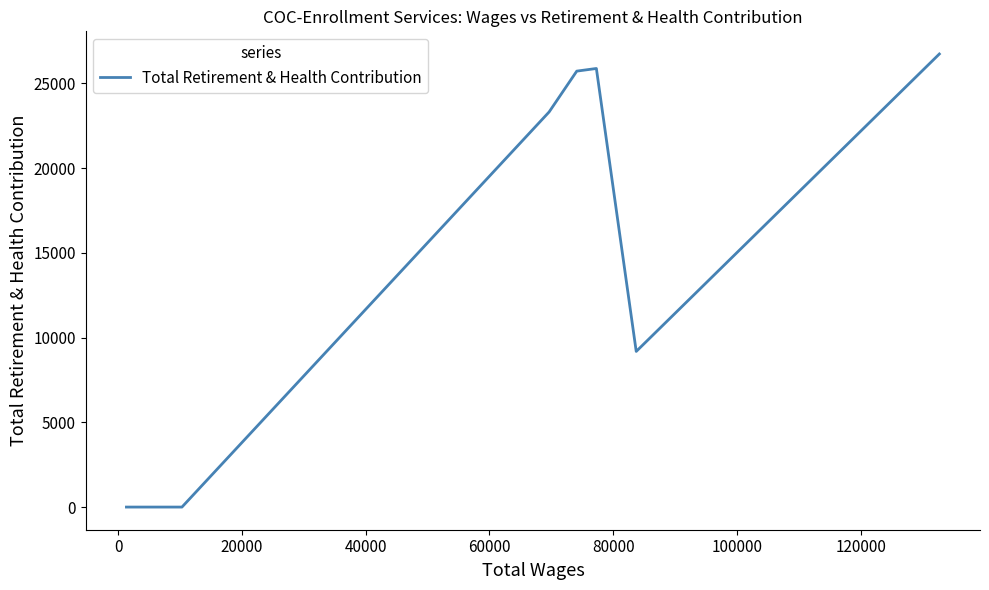

What is the sum of all values?

110803